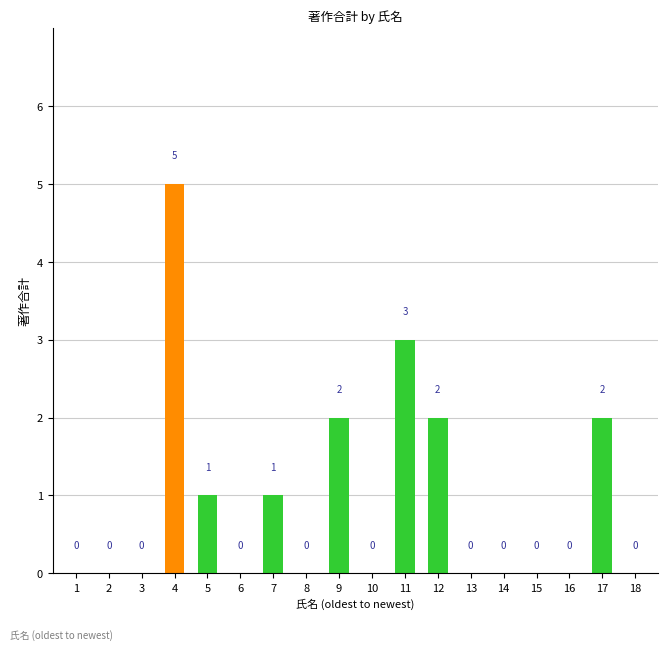

What is the difference between the values at 15 and 11?

3